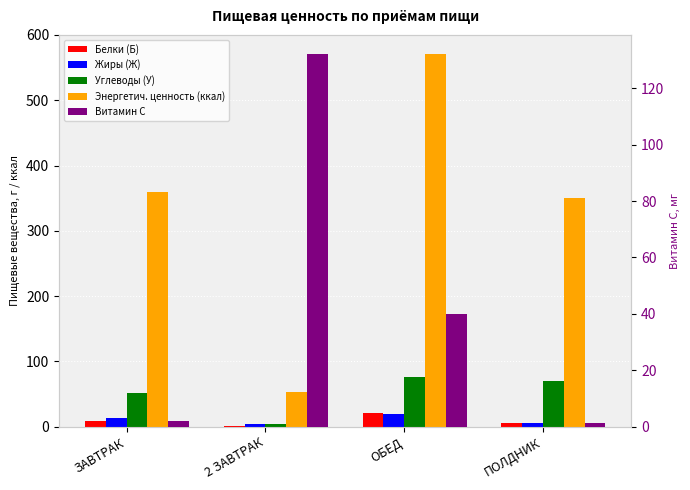

Between ПОЛДНИК and ОБЕД, which is larger?

ОБЕД